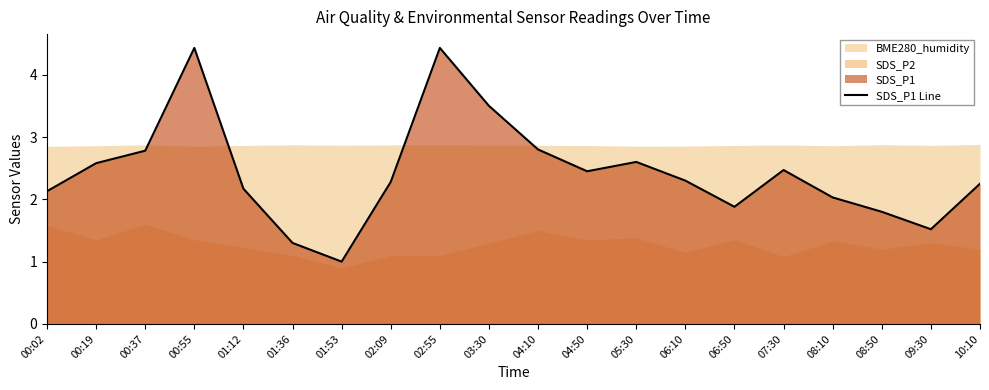

At which category does the chart reach its peak across all series?

00:55